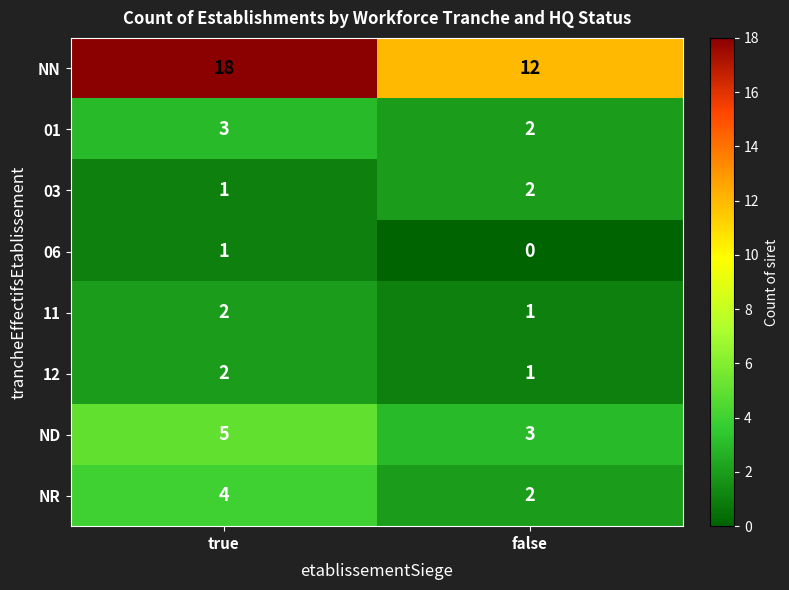

How many series are shown in this chart?

8